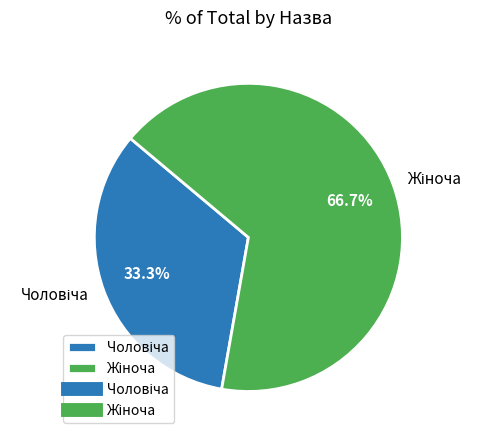

Is there a majority slice in this chart?

Yes